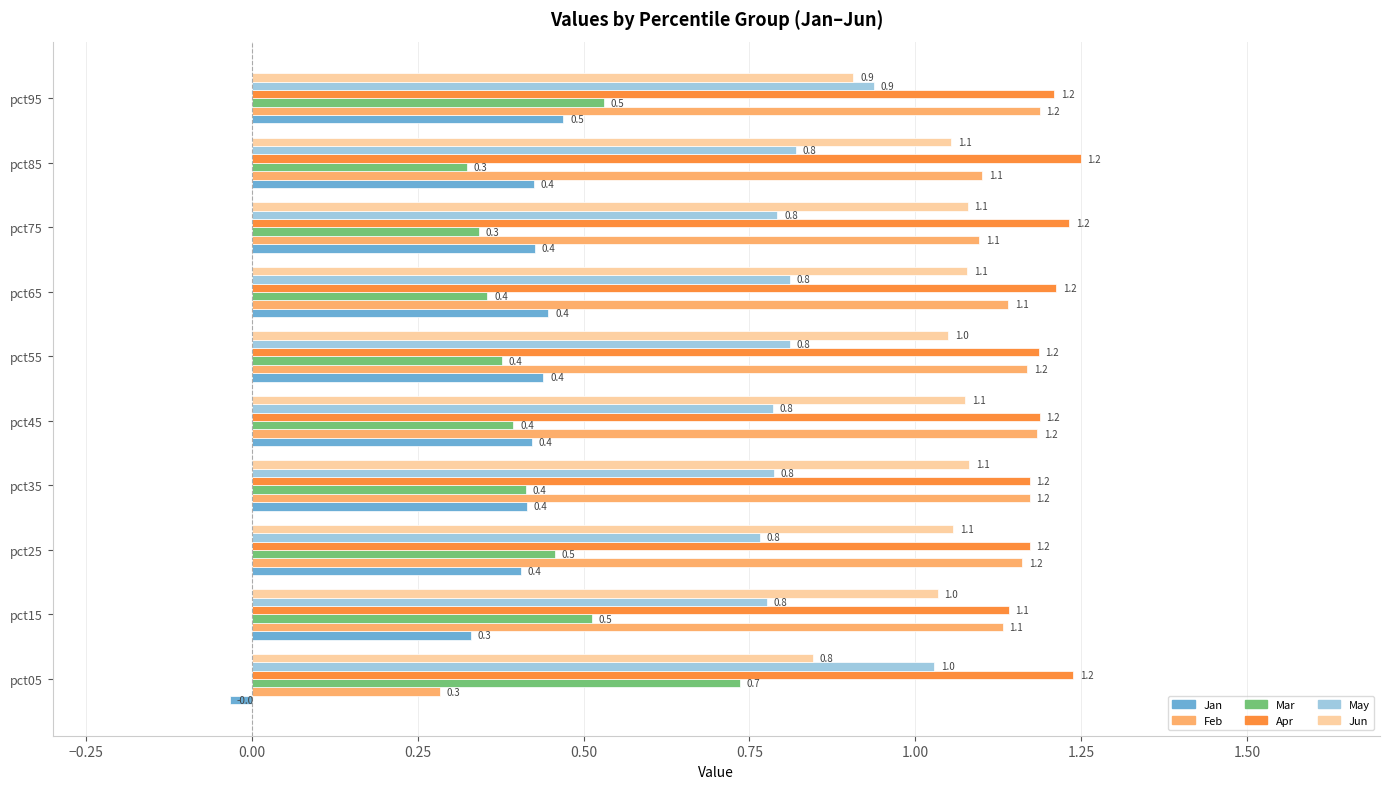

Which series has the largest total across all categories?

Apr